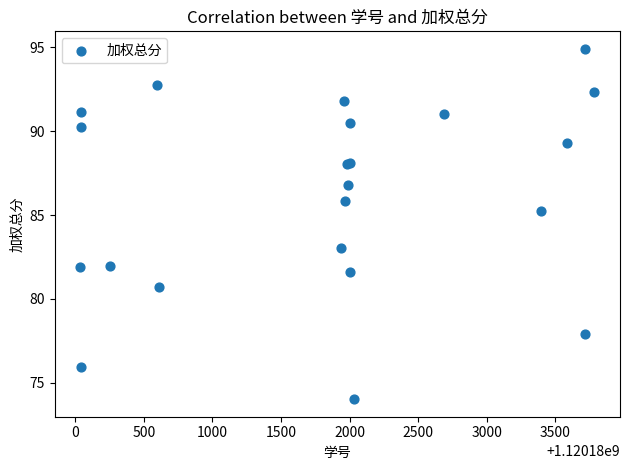

What Y value in the scatter plot is closest to 84?

83.0